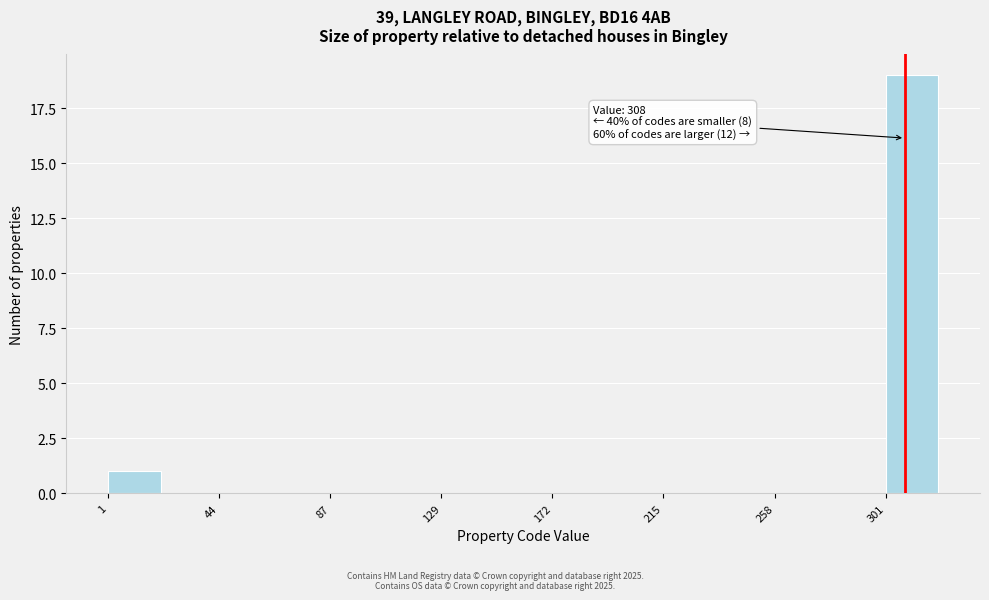

Which range on the x-axis has the tallest bar?

300 to 320